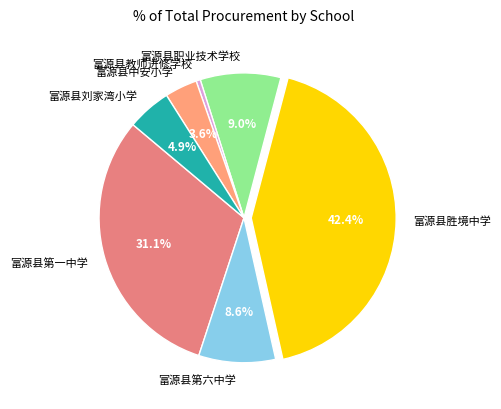

Approximately how many times larger is the value at 富源县第一中学 compared to 富源县胜境中学?

0.7